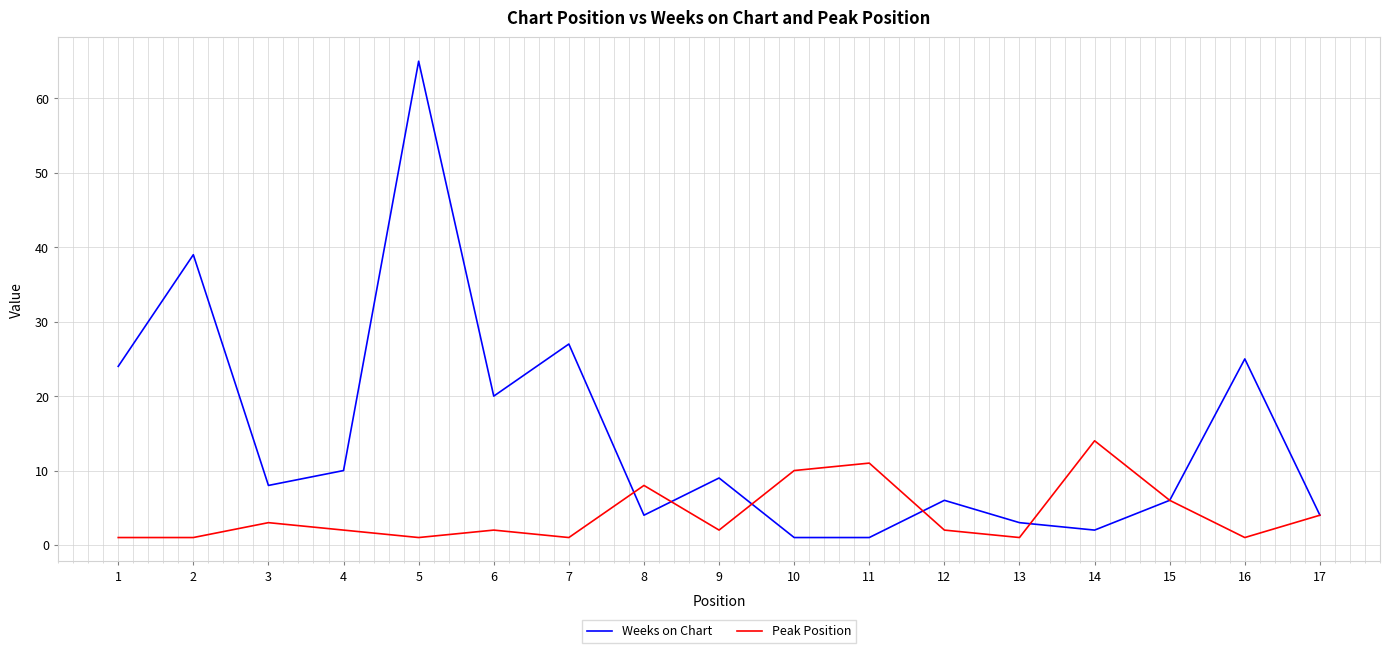

Rank the series by their maximum value, from highest to lowest.

Weeks on Chart, Peak Position